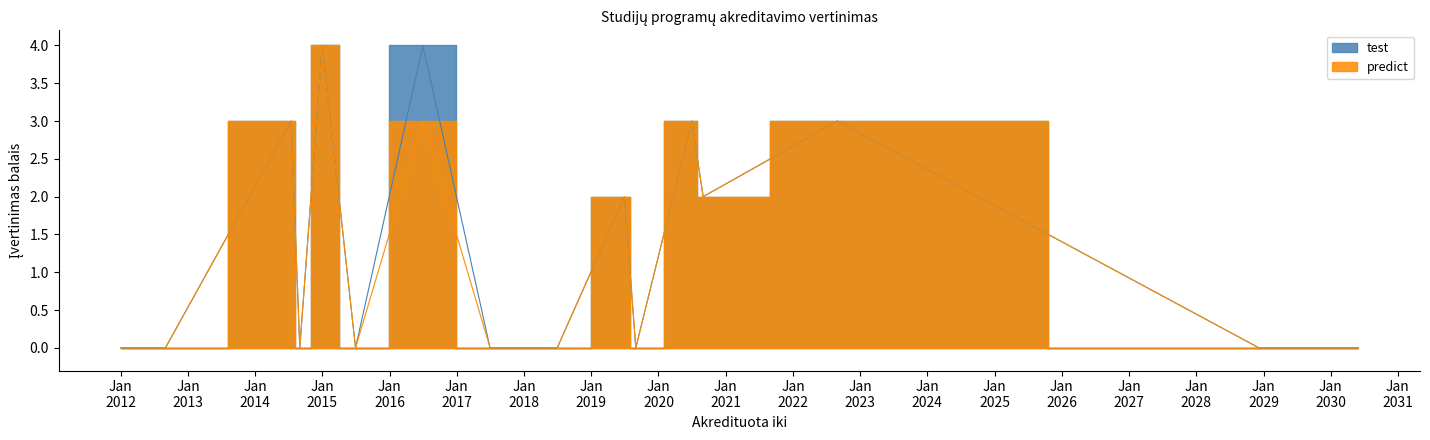

Is it true that test equals 7 at 2016-06-30?

False